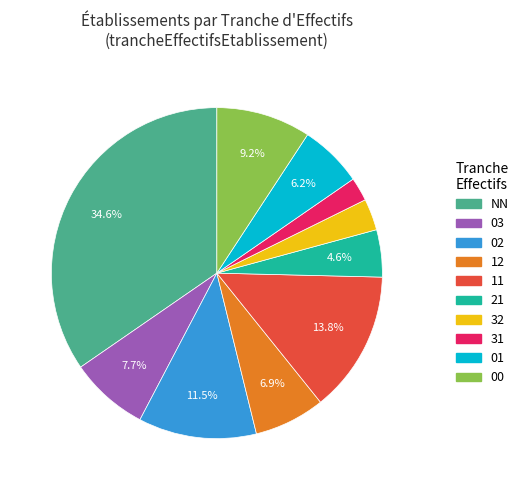

To the nearest percent, what is the average slice percentage?

10%